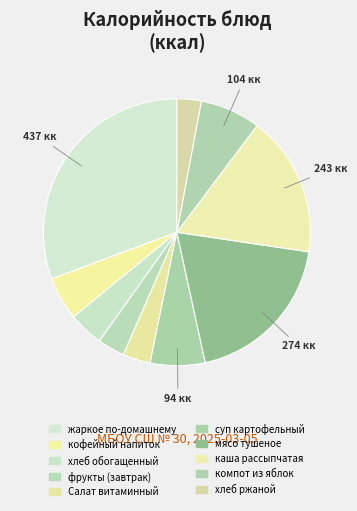

Count the number of slices in the pie.

10